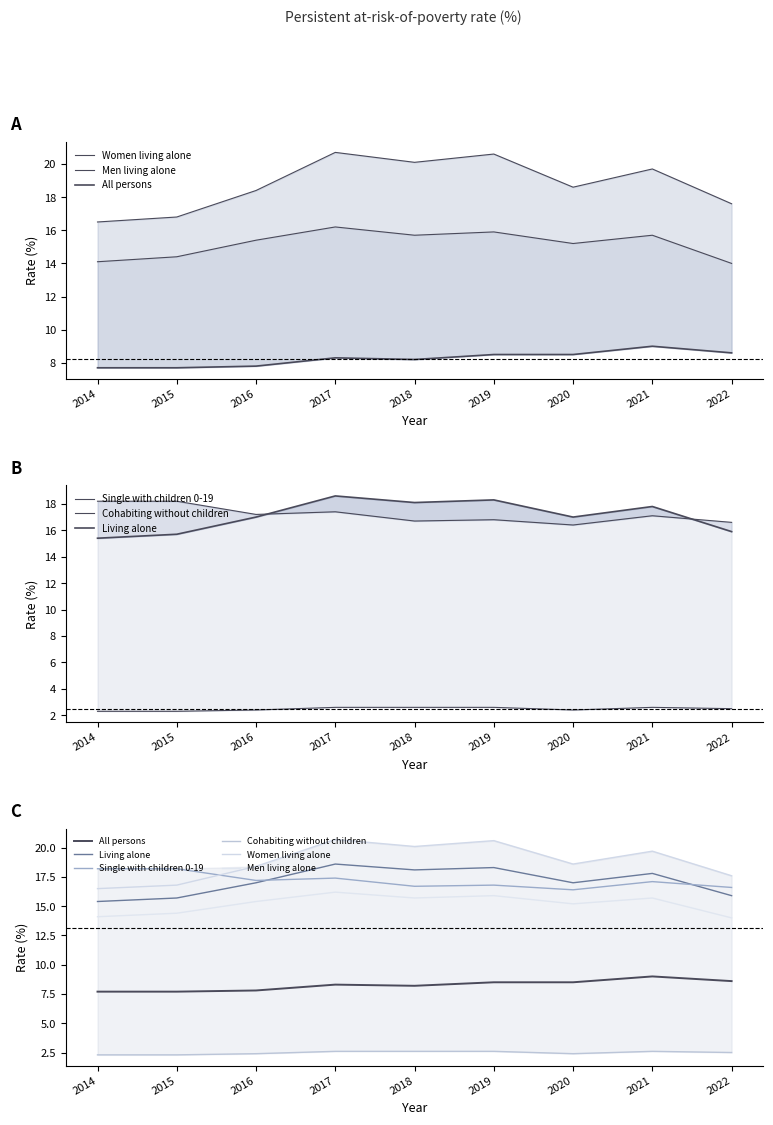

True or false: All persons and Living alone intersect in this chart.

False